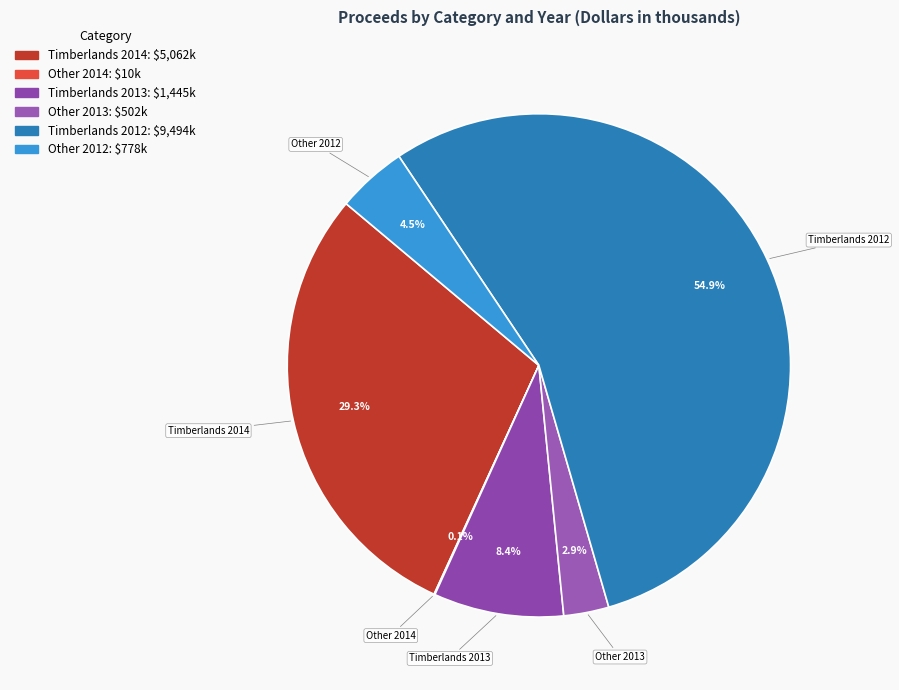

Is Timberlands 2014 the majority of the pie?

No